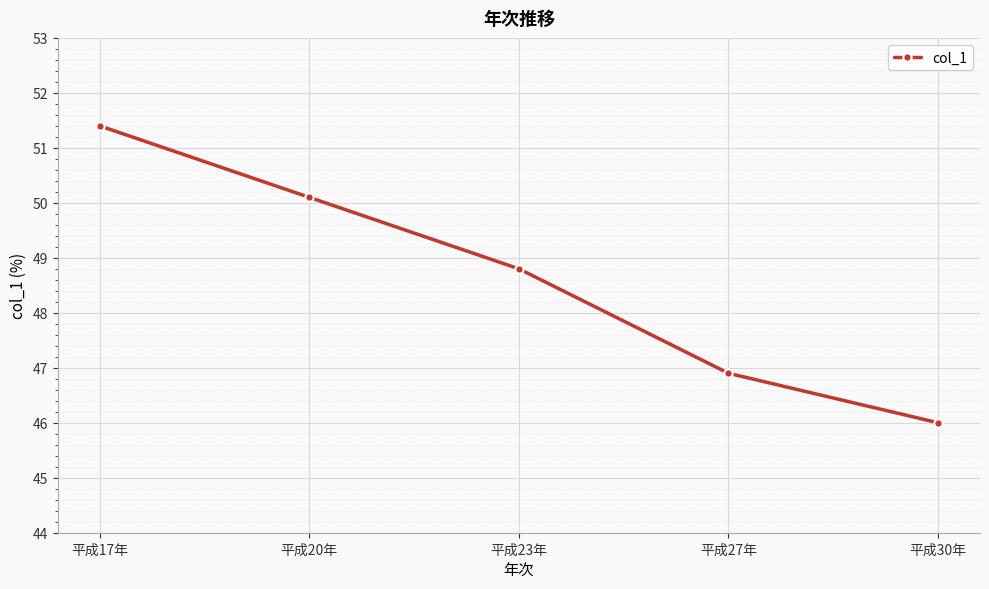

What is the smallest value displayed?

46.0